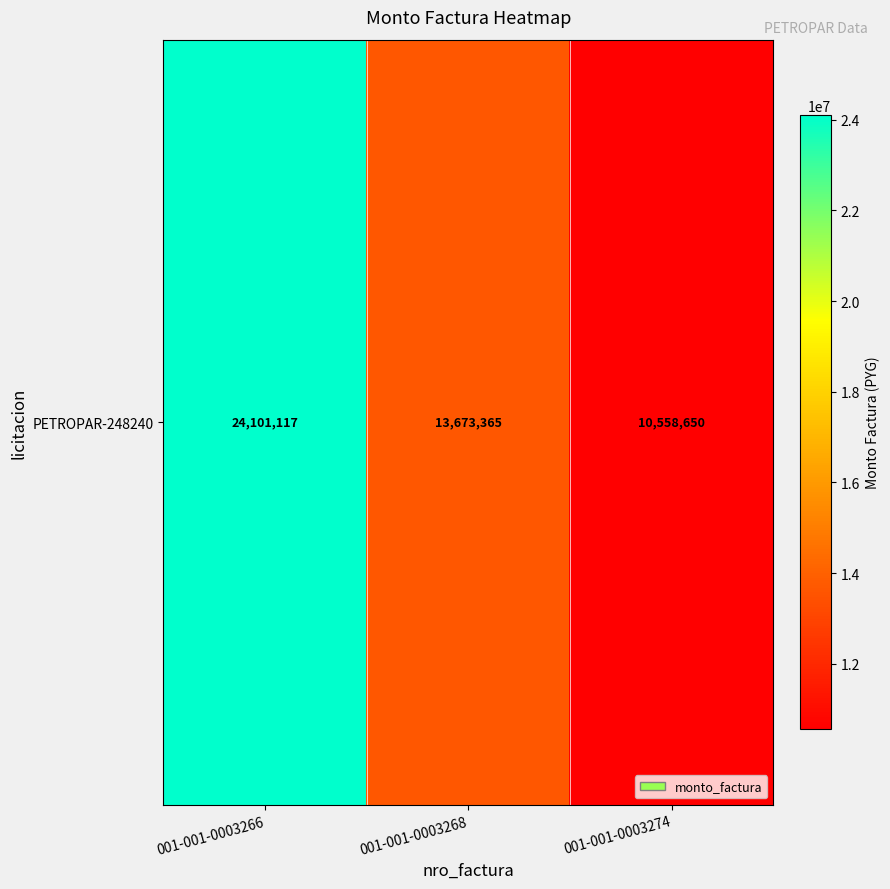

Count the number of data series in this chart.

1